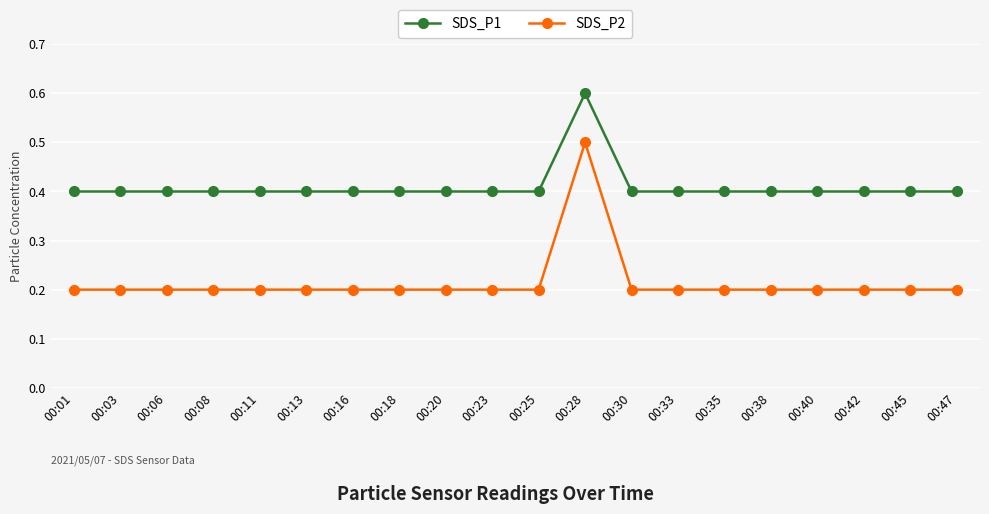

True or false: SDS_P2 has more than 0 interior local peaks.

True